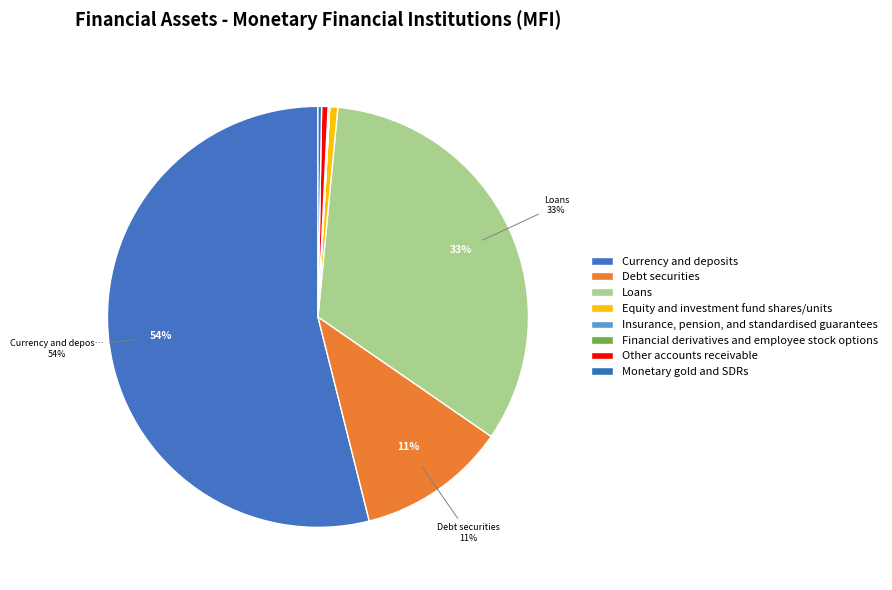

Rank the categories by value from highest to lowest.

Currency and deposits, Loans, Debt securities, Equity and investment fund shares/units, Other accounts receivable, Monetary gold and SDRs, Financial derivatives and employee stock options, Insurance, pension, and standardised guarantees